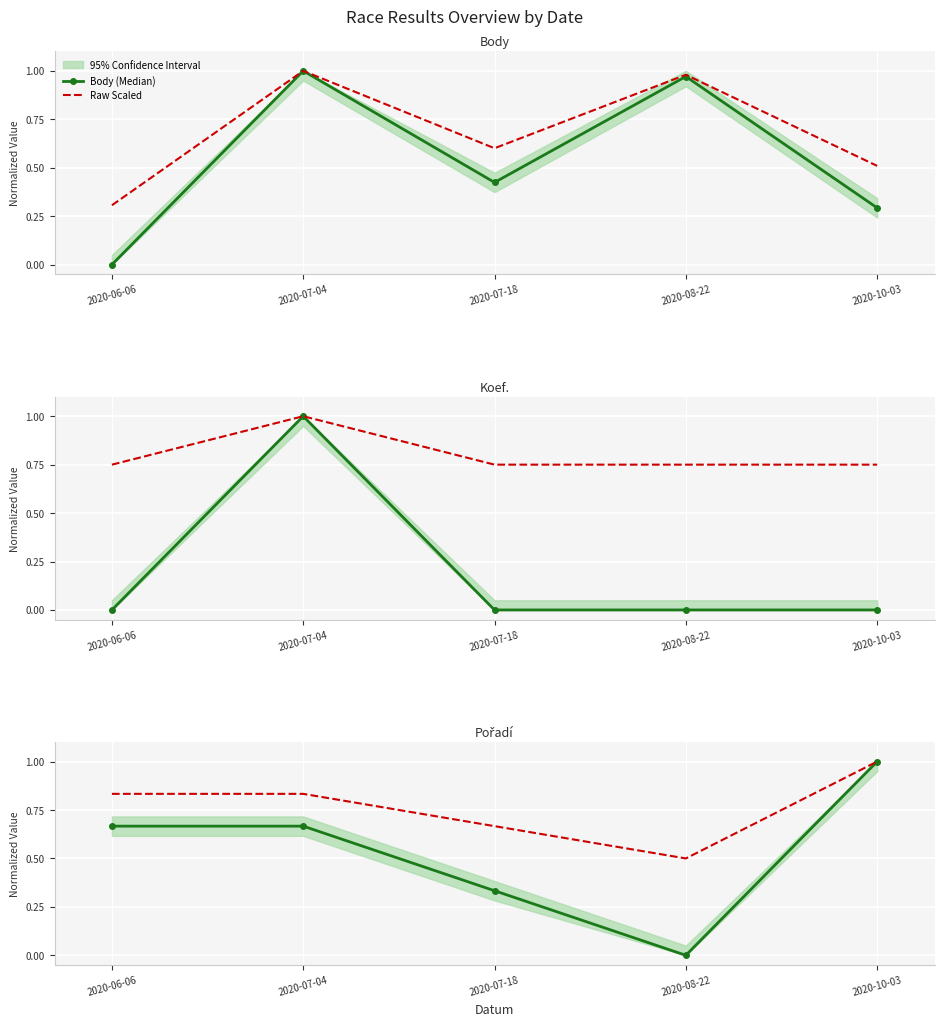

What is the greatest value displayed?

1.0